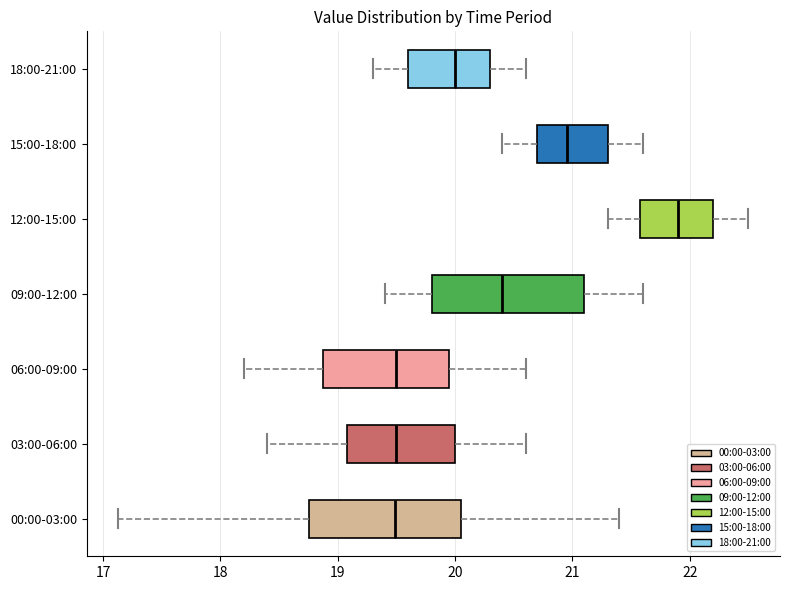

Reading bottom to top, read every box against the x-axis: the position of its median line, the range the box covers, and the ends of its whiskers. The values are not printed on the chart, so give them approximately, as read against the axis.

00:00-03:00: median 19.5, box 18.8 to 20.0, whiskers 17.1 to 21.4
03:00-06:00: median 19.5, box 19.1 to 20.0, whiskers 18.4 to 20.6
06:00-09:00: median 19.5, box 18.9 to 20.0, whiskers 18.2 to 20.6
09:00-12:00: median 20.4, box 19.8 to 21.1, whiskers 19.4 to 21.6
12:00-15:00: median 21.9, box 21.6 to 22.2, whiskers 21.3 to 22.5
15:00-18:00: median 21.0, box 20.7 to 21.3, whiskers 20.4 to 21.6
18:00-21:00: median 20.0, box 19.6 to 20.3, whiskers 19.3 to 20.6